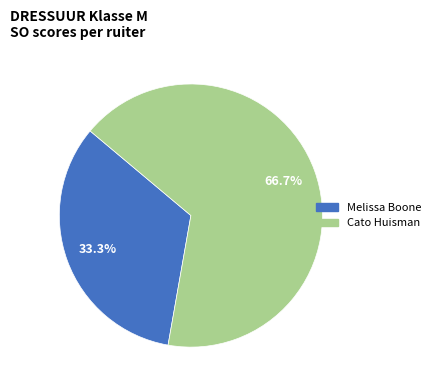

Which category accounts for the majority?

Cato Huisman